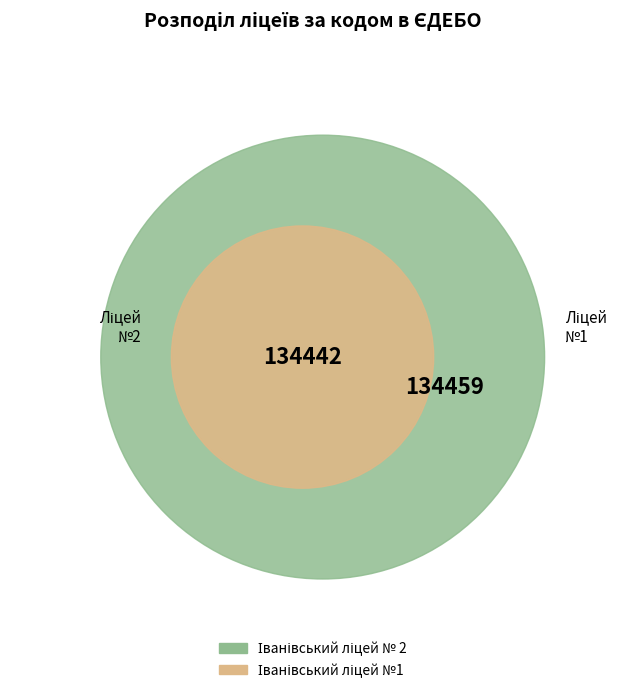

Rank the categories by value from highest to lowest.

Іванівський ліцей №1, Іванівський ліцей № 2